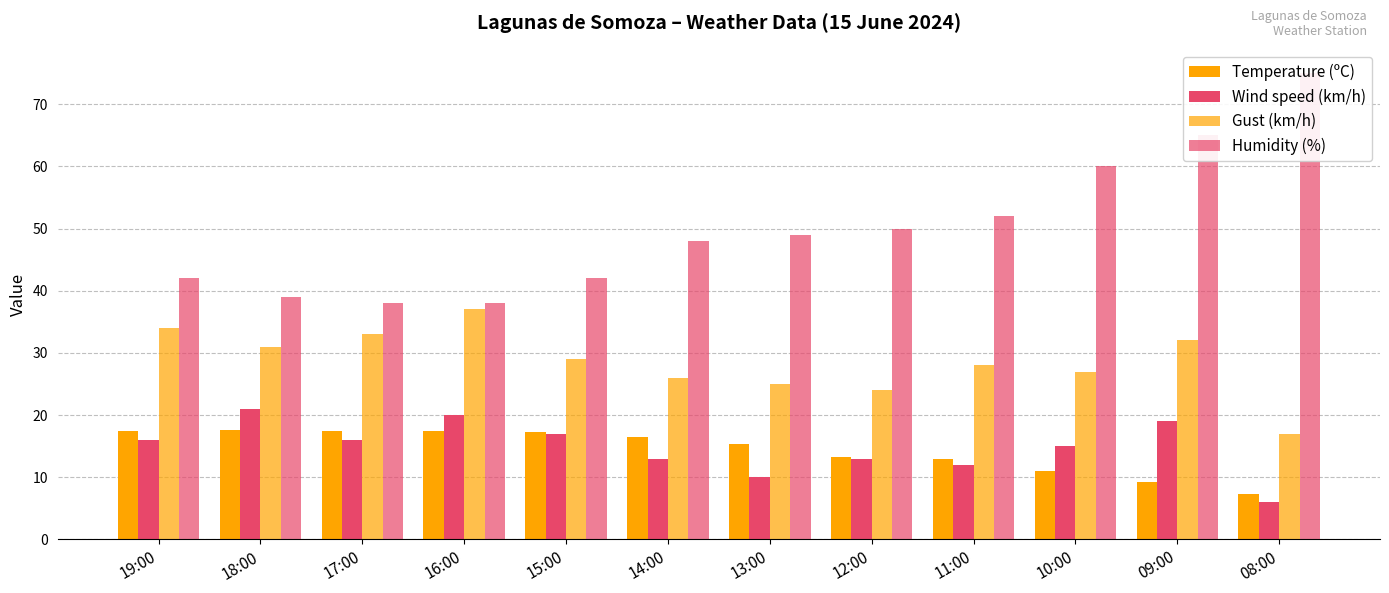

True or false: Wind speed (km/h) has a value of 13.0 at 12:00.

True